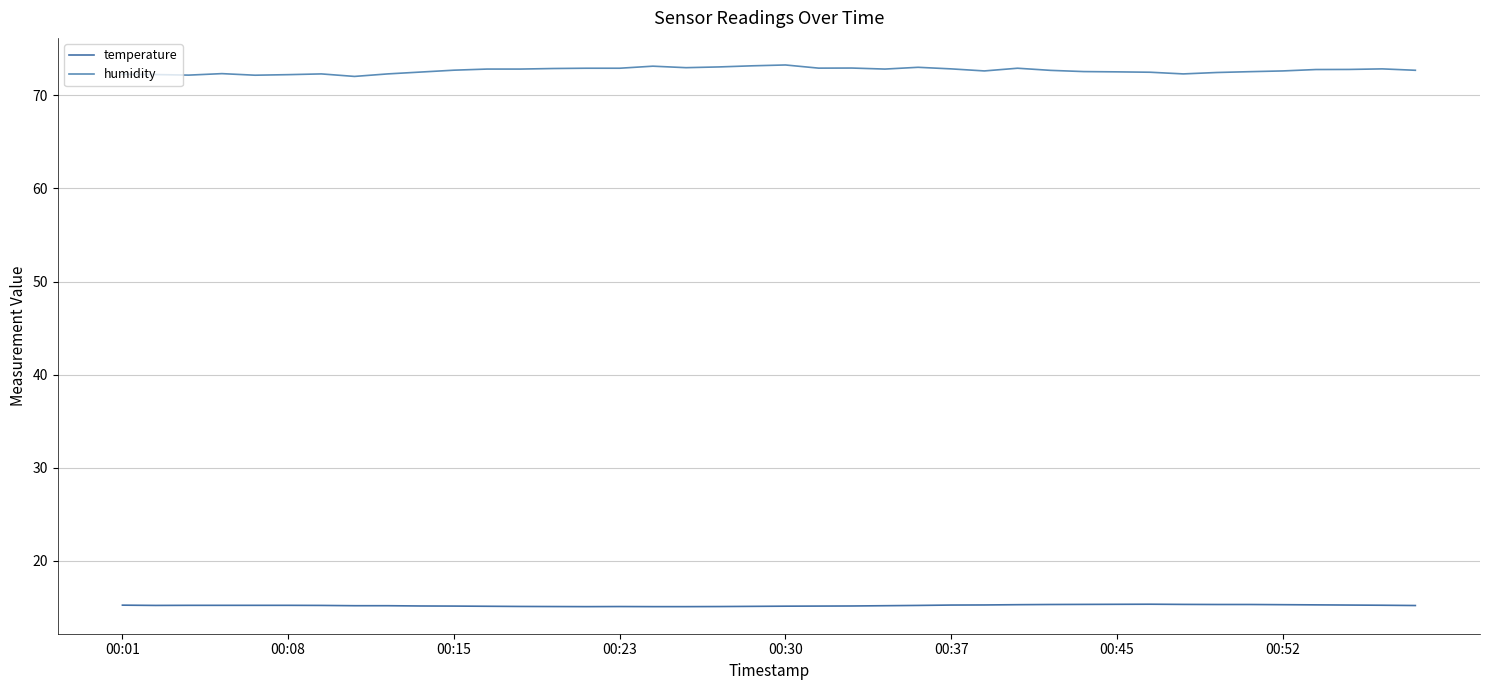

How many interior local valleys does the humidity series have?

8